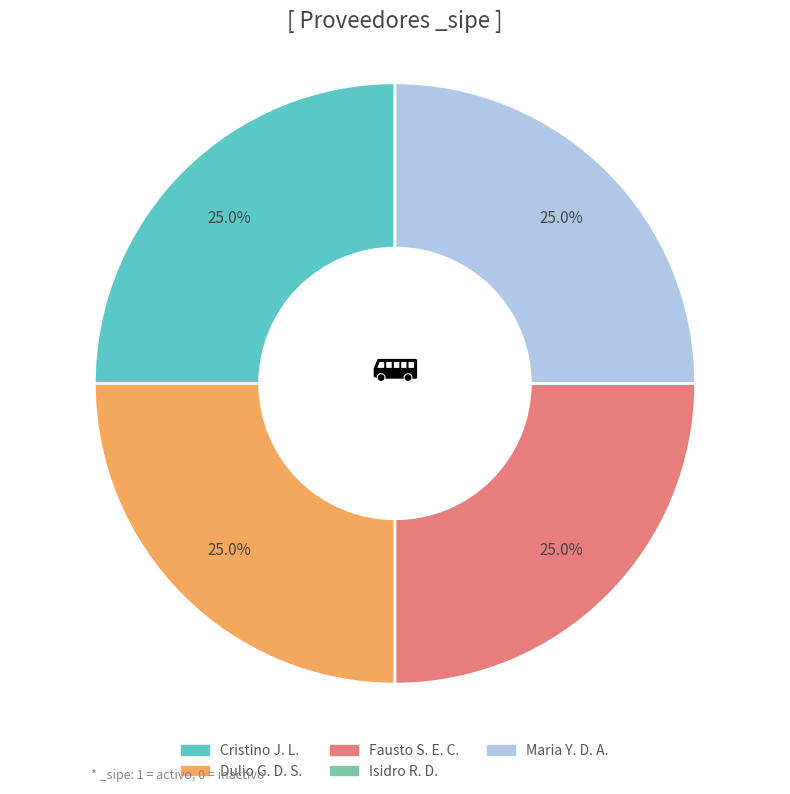

Is there a majority slice in this chart?

No